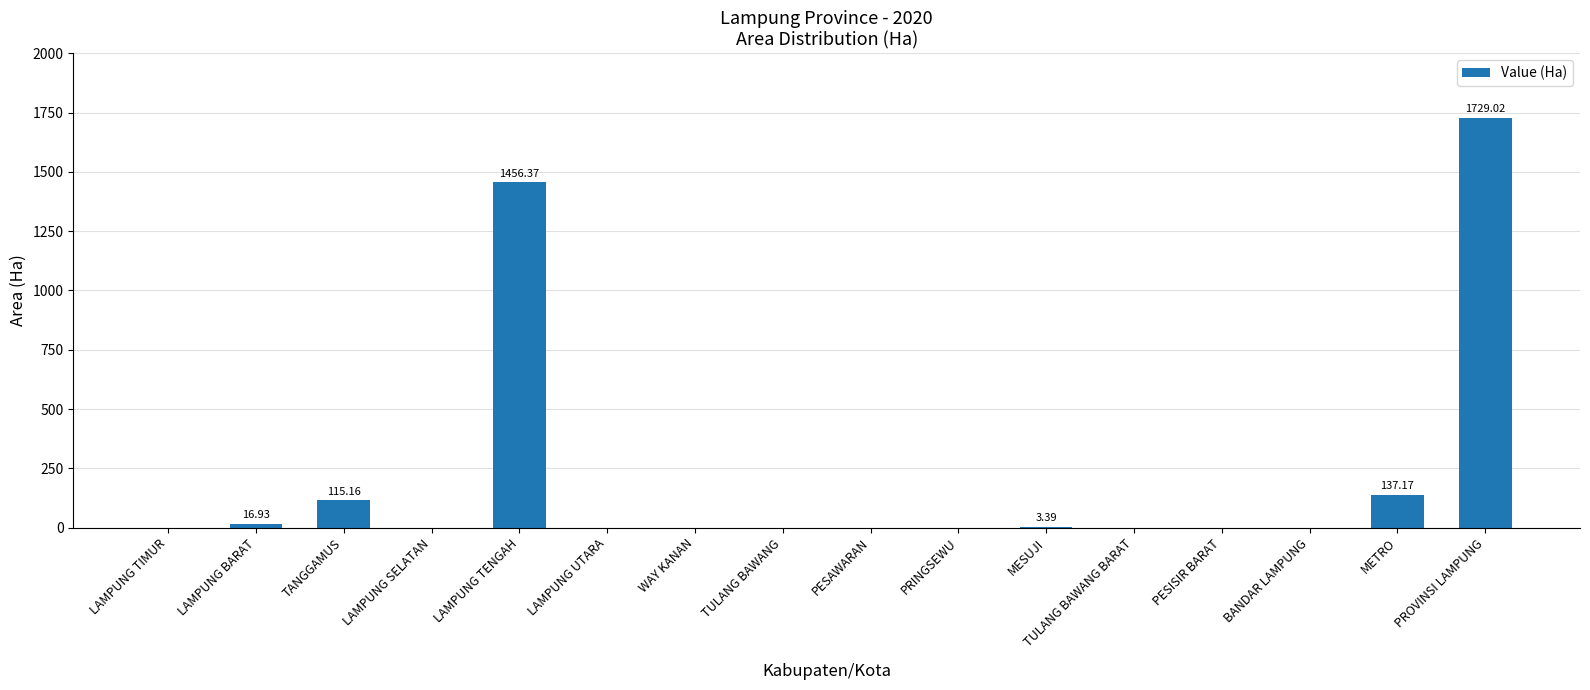

At which category does the chart reach its peak across all series?

PROVINSI LAMPUNG